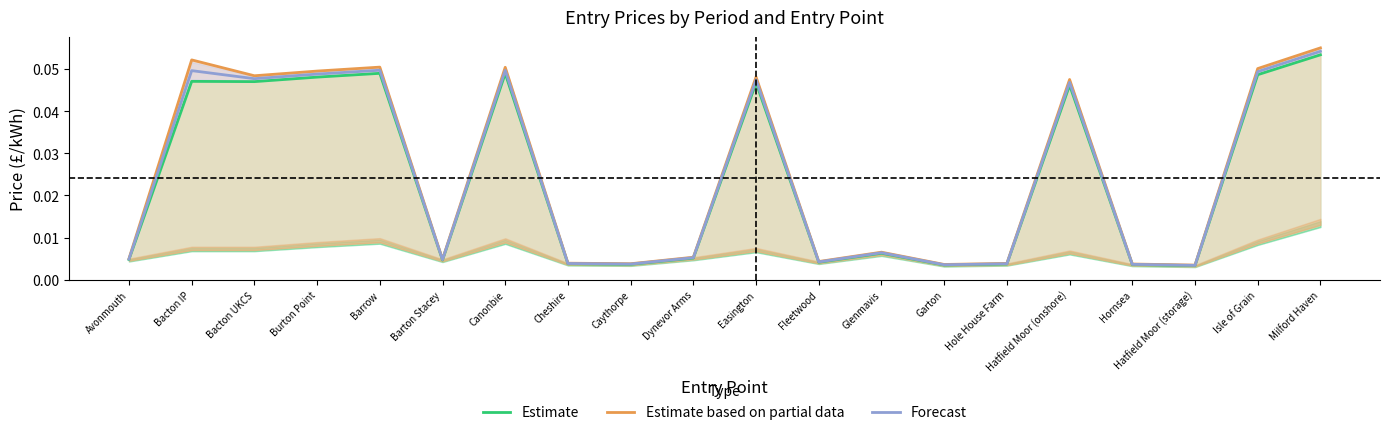

List the labels in order of Forecast value, smallest first.

Hatfield Moor (storage), Garton, Hornsea, Caythorpe, Hole House Farm, Cheshire, Fleetwood, Barton Stacey, Avonmouth, Dynevor Arms, Glenmavis, Hatfield Moor (onshore), Easington, Bacton UKCS, Burton Point, Isle of Grain, Bacton IP, Canonbie, Barrow, Milford Haven